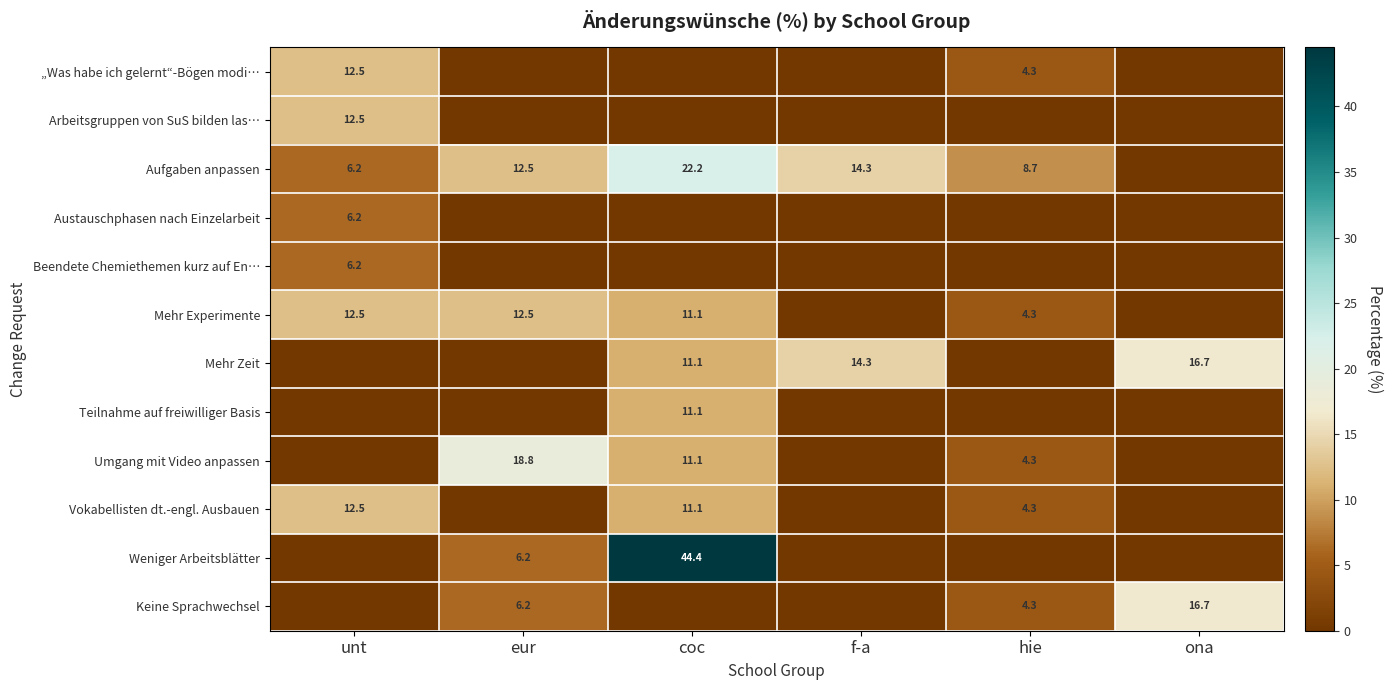

What is the sum of the Keine Sprachwechsel values at ona and eur?

22.9